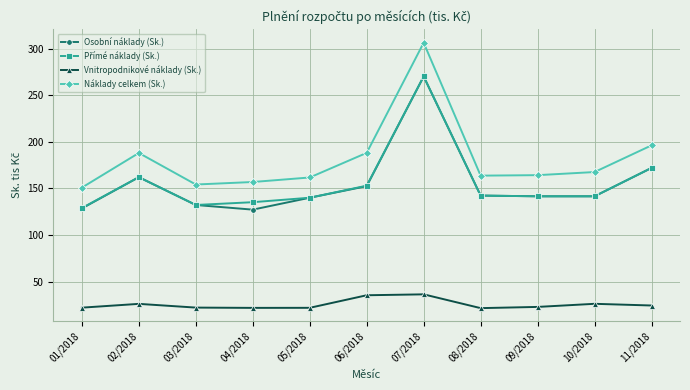

What is the minimum value shown in the chart?

21.4